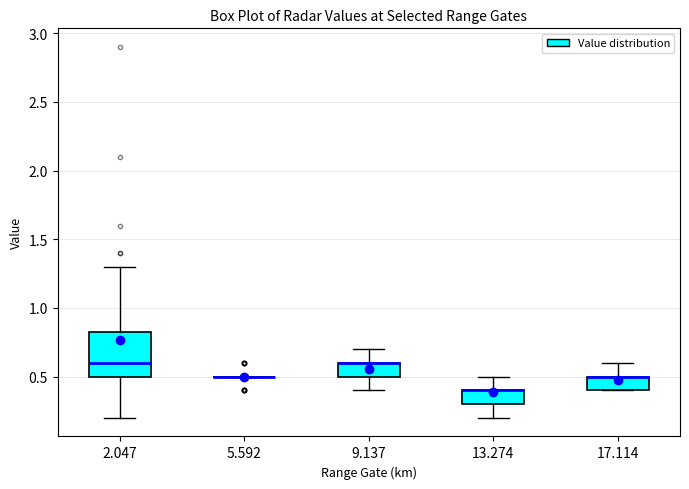

Reading left to right, transcribe this box plot: for each box, give where its median line is, the range the box spans, and where its two whiskers end, as read against the y-axis. The values are not printed on the chart, so give them approximately, as read against the axis.

2.047: median 0.60, box 0.50 to 0.85, whiskers 0.20 to 1.30
5.592: box collapsed to a line at 0.50, whiskers 0.50 to 0.50
9.137: median 0.60 (drawn on the box's upper edge), box 0.50 to 0.60, whiskers 0.40 to 0.70
13.274: median 0.40 (drawn on the box's upper edge), box 0.30 to 0.40, whiskers 0.20 to 0.50
17.114: median 0.50 (drawn on the box's upper edge), box 0.40 to 0.50, whiskers 0.40 to 0.60